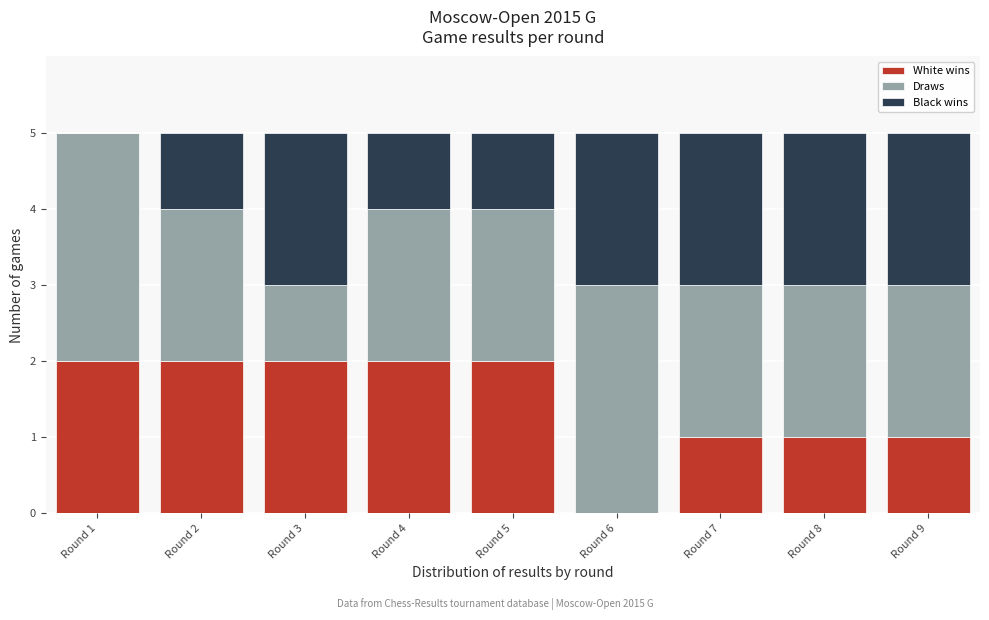

Reading left to right, transcribe the values for White wins.

Round 1=2	Round 2=2	Round 3=2	Round 4=2	Round 5=2	Round 6=0	Round 7=1	Round 8=1	Round 9=1